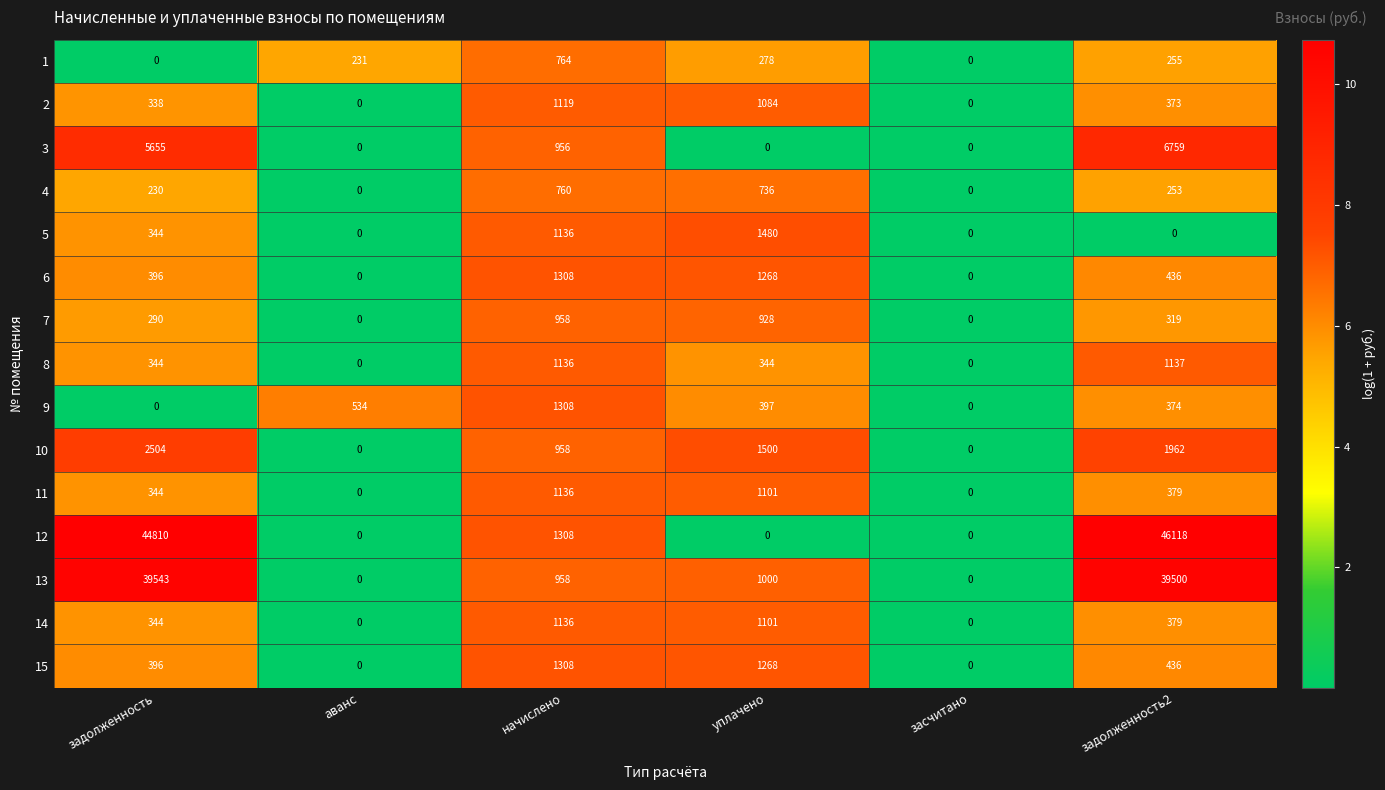

What is the greatest value displayed?

46118